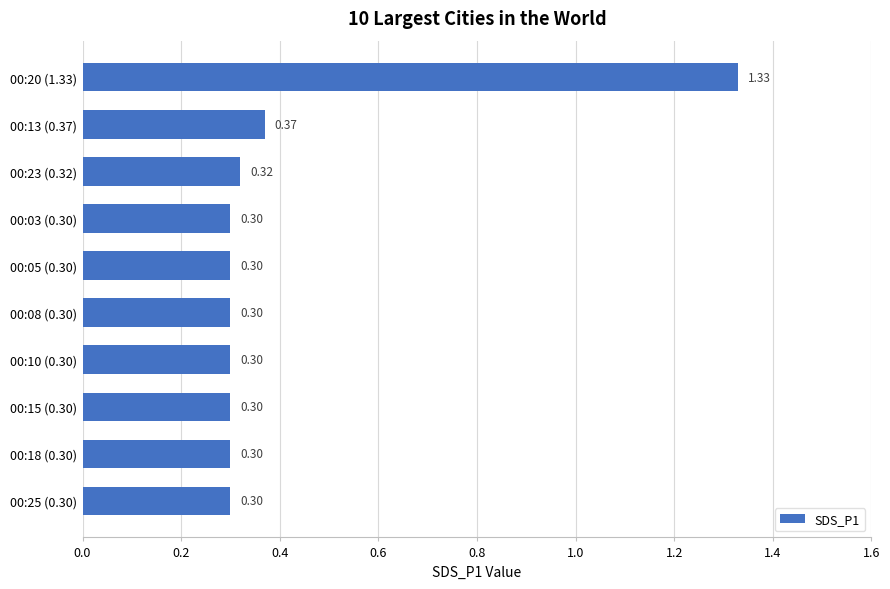

Between 00:13 (0.37) and 00:15 (0.30), which is larger?

00:13 (0.37)